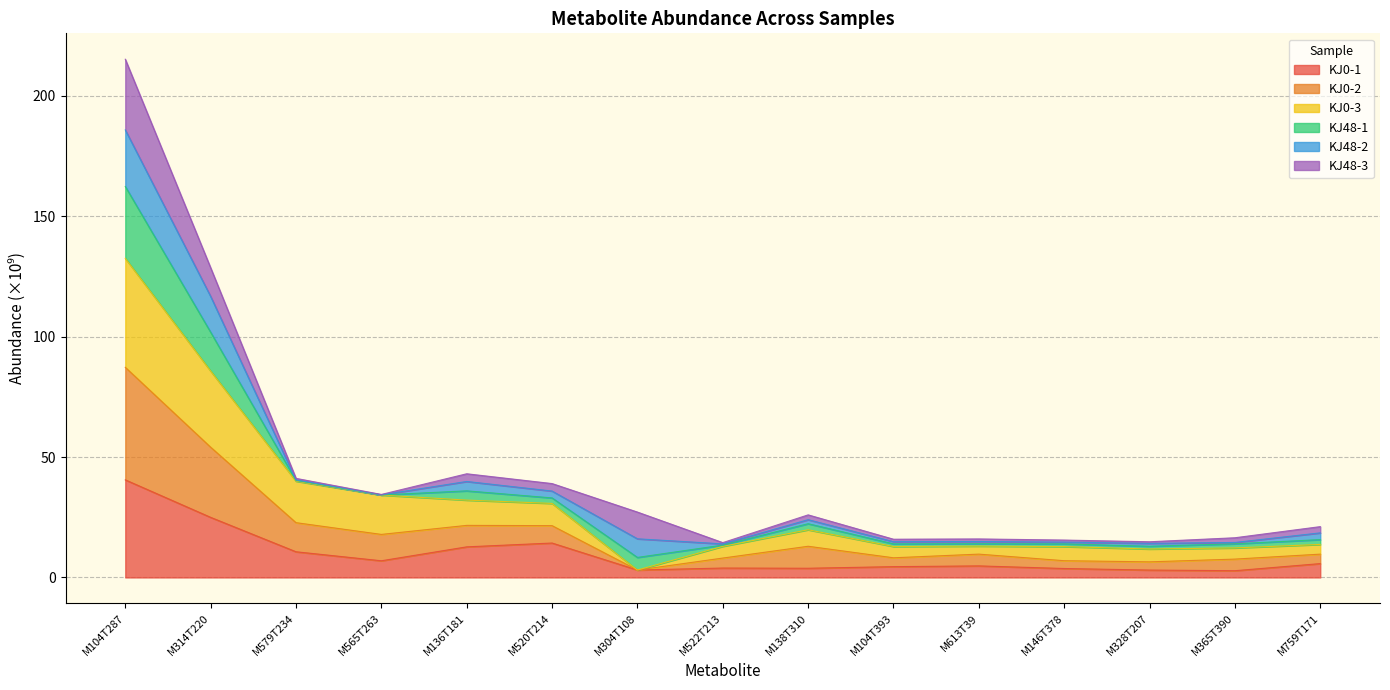

True or false: KJ0-2 and KJ0-1 intersect in this chart.

False